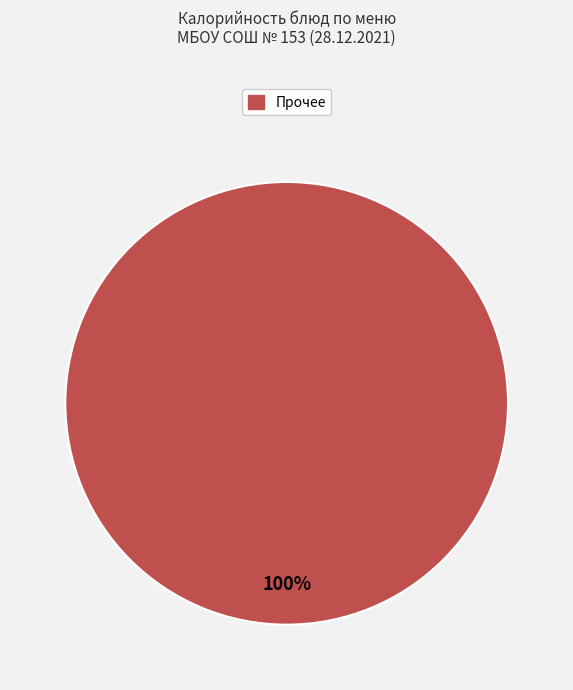

Does any single category account for the majority?

Yes